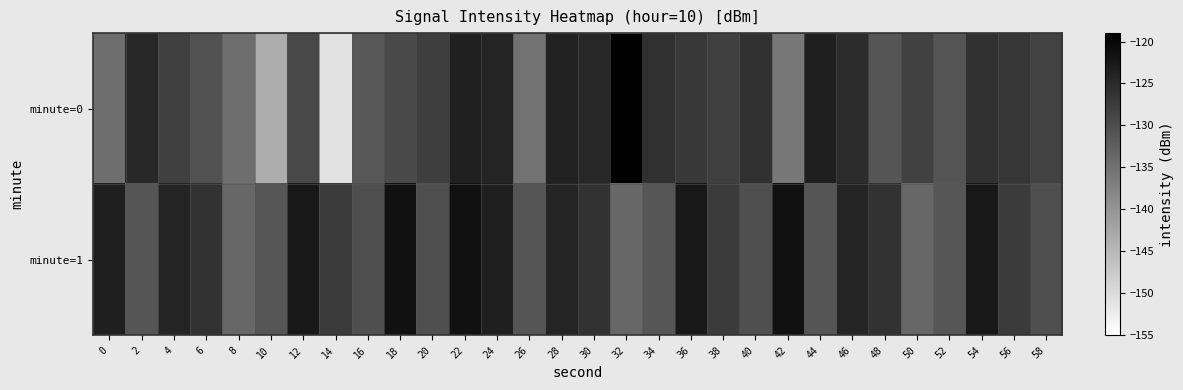

At which category is the sum across all series the highest?

22